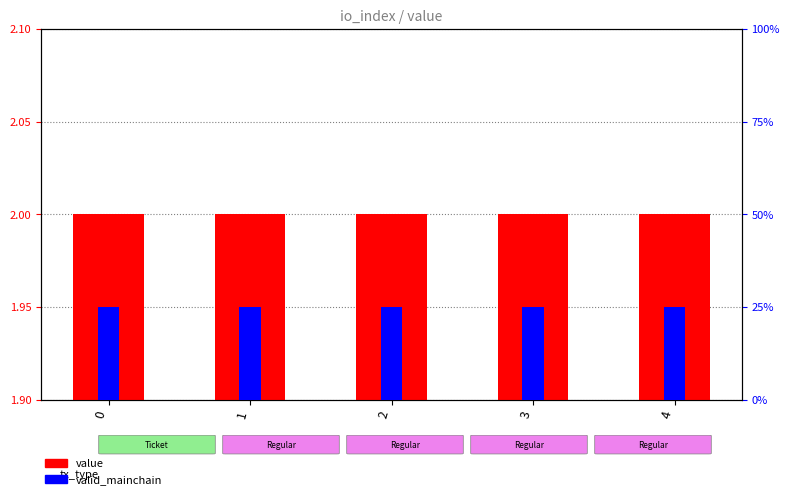

List the labels in order of value value, largest first.

0, 1, 2, 3, 4